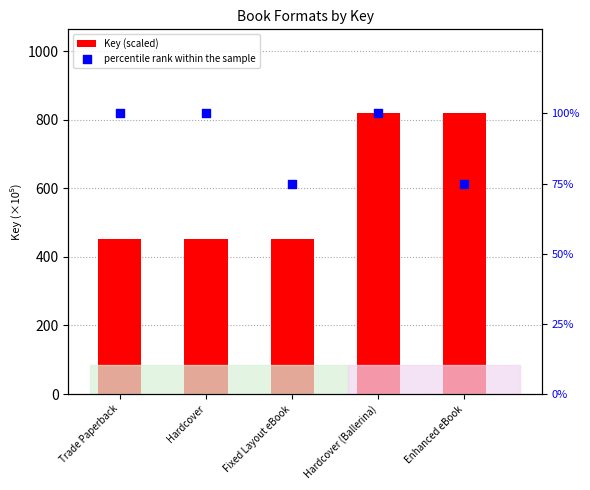

Which series has the largest Y range (max minus min)?

Key (scaled)